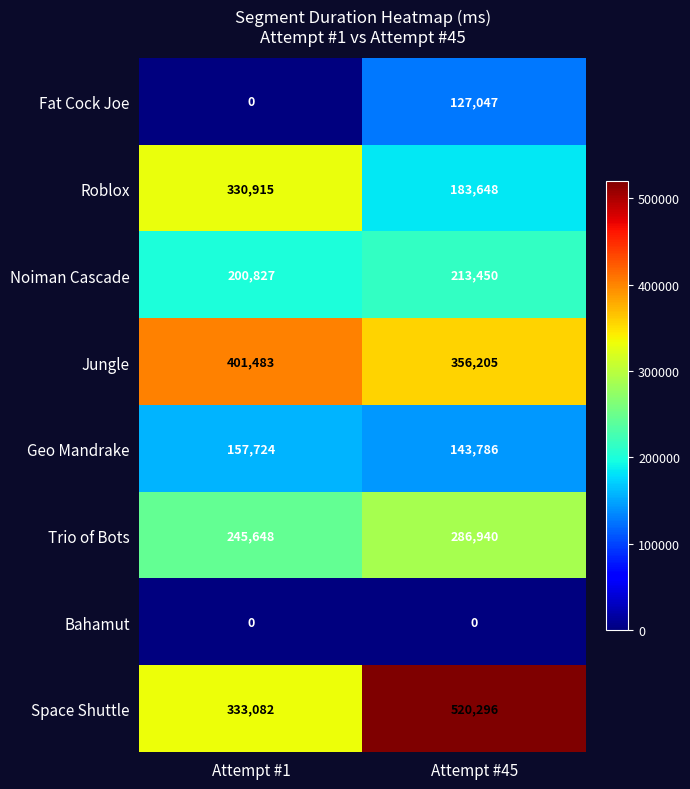

What is the maximum value shown in the chart?

520296